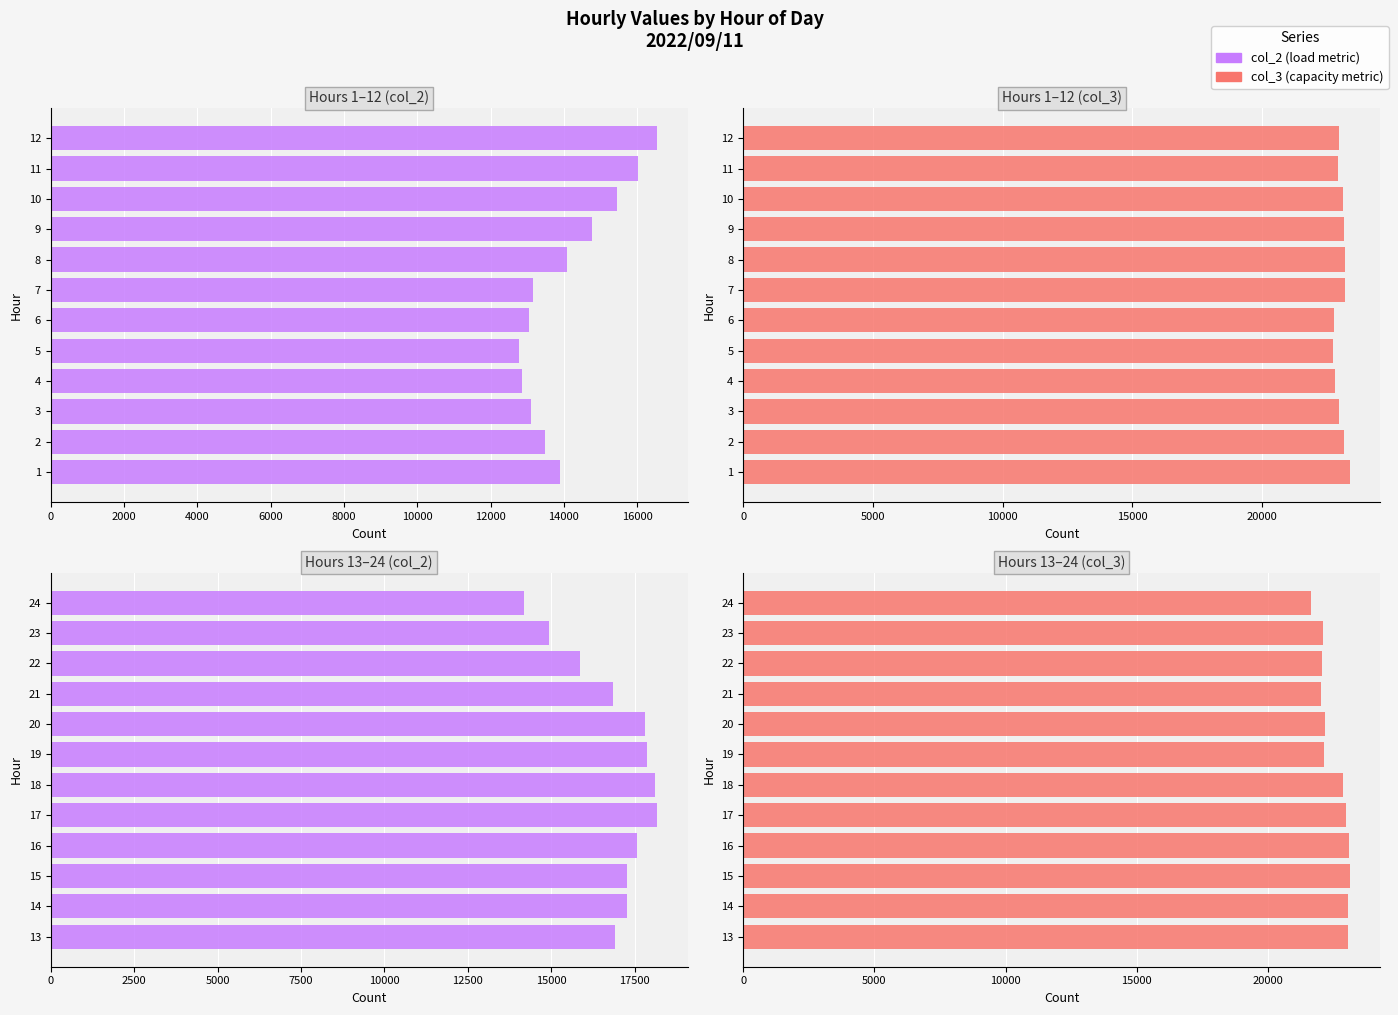

Are the bars grouped side by side (vs. stacked)?

Yes